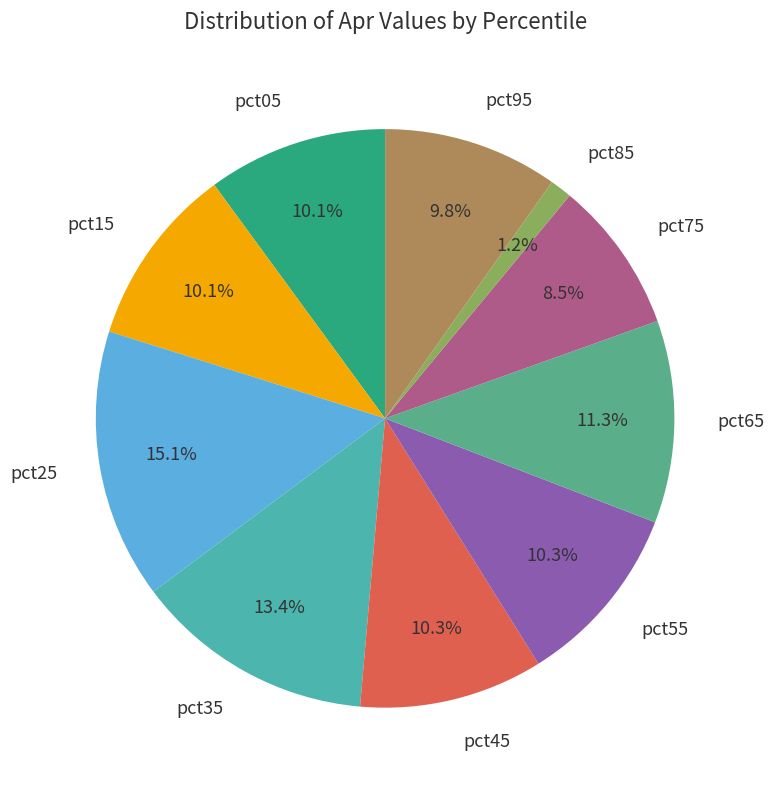

Between pct85 and pct55, which is larger?

pct55